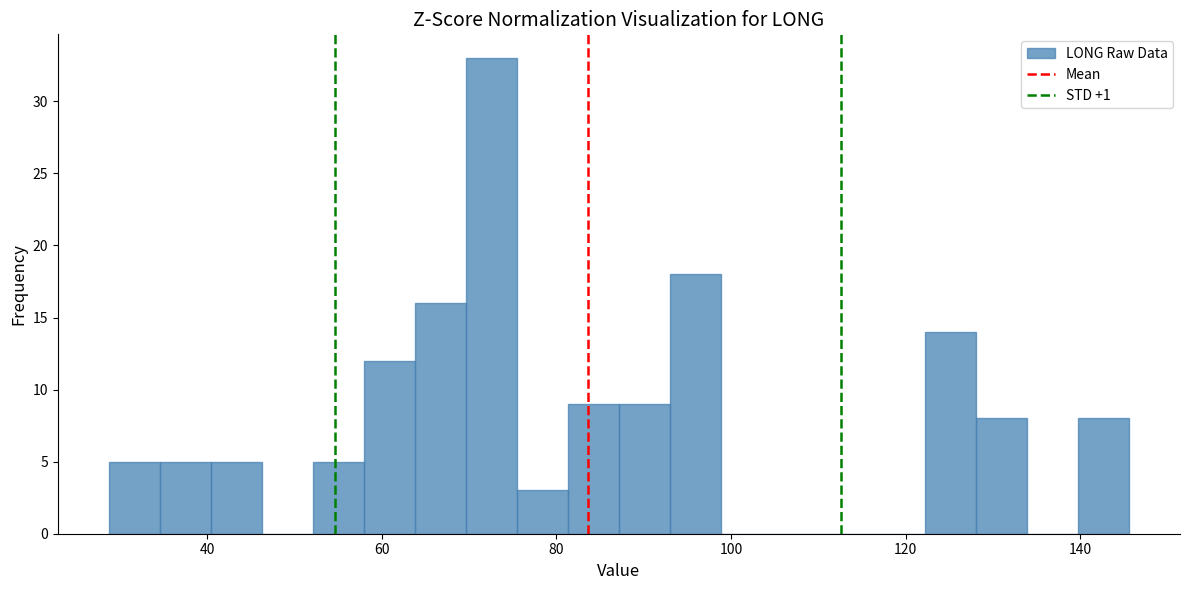

Read against the x-axis, roughly where is the centre of the tallest bar?

72